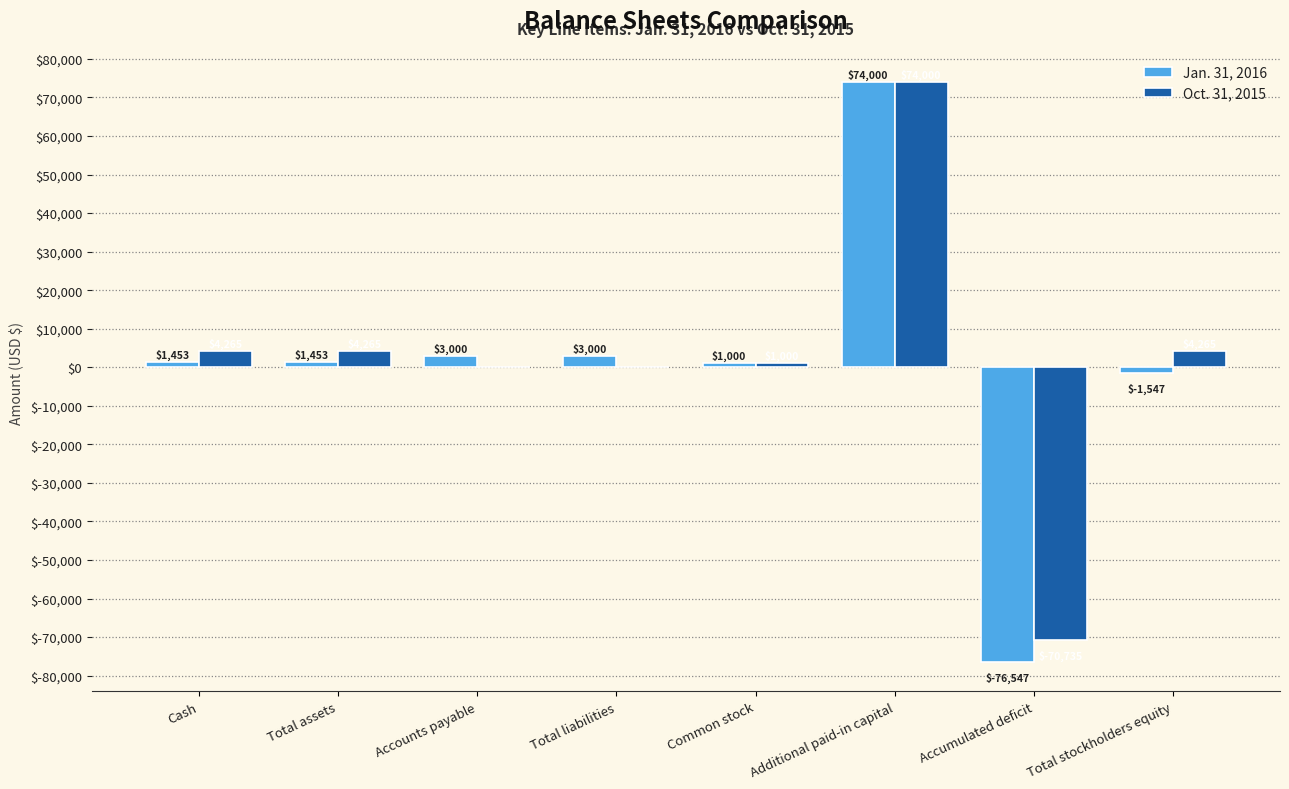

Is the value of Oct. 31, 2015 at Accumulated deficit greater than the value of Jan. 31, 2016 at Additional paid-in capital?

No